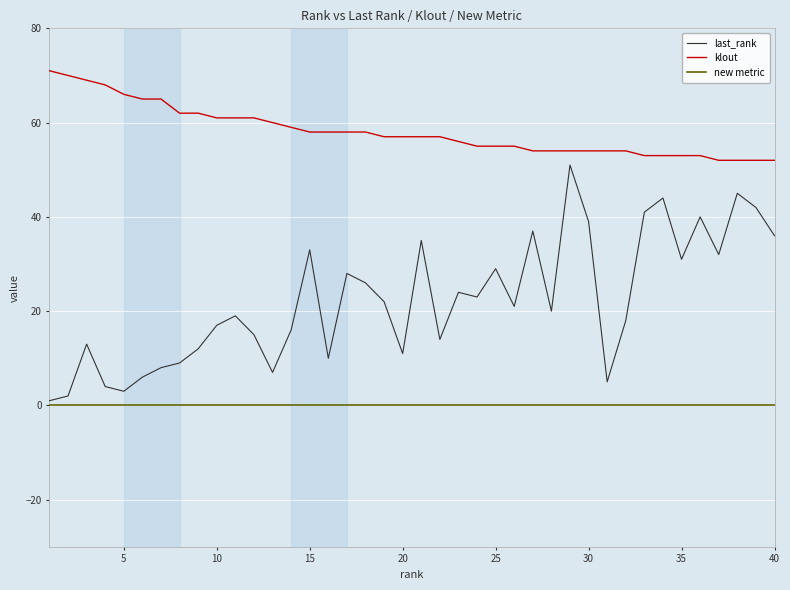

True or false: klout and last_rank intersect in this chart.

False